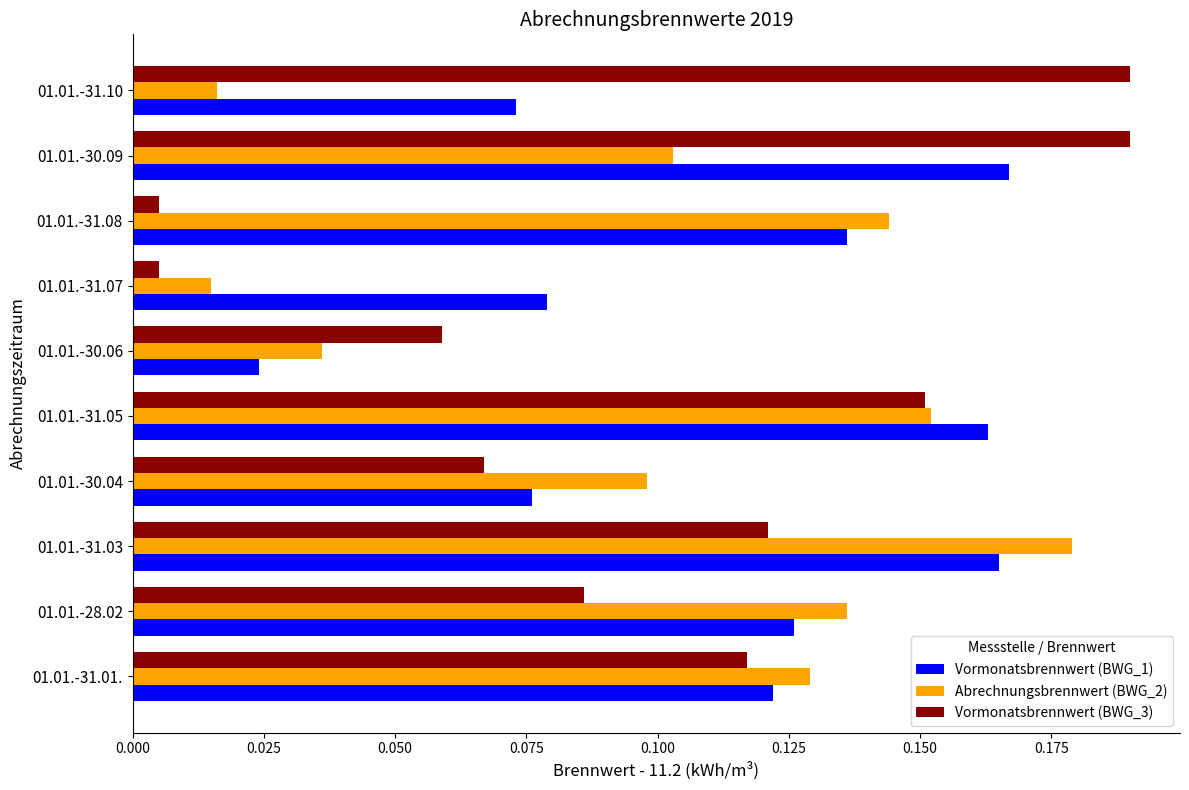

The value of Vormonatsbrennwert (BWG_1) at 01.01.-31.07 is 0.0. True or false?

False